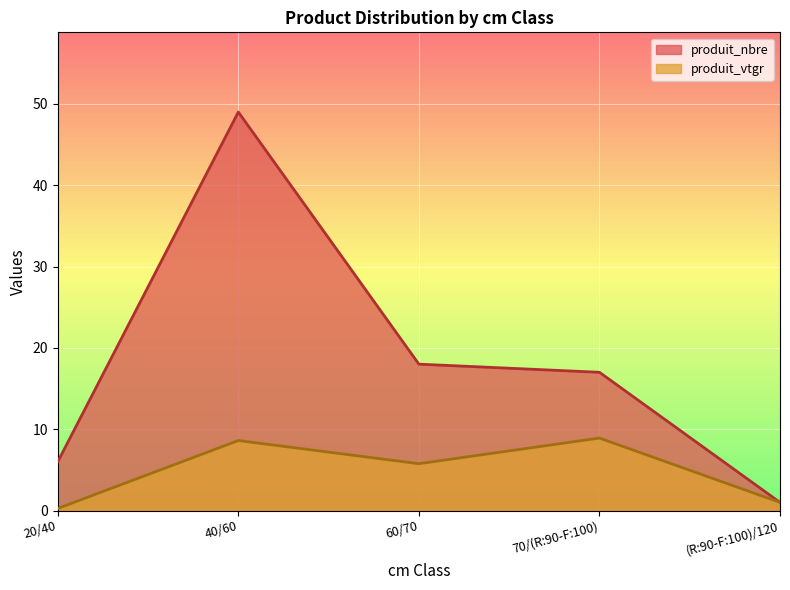

What is the maximum value for produit_vtgr?

8.9